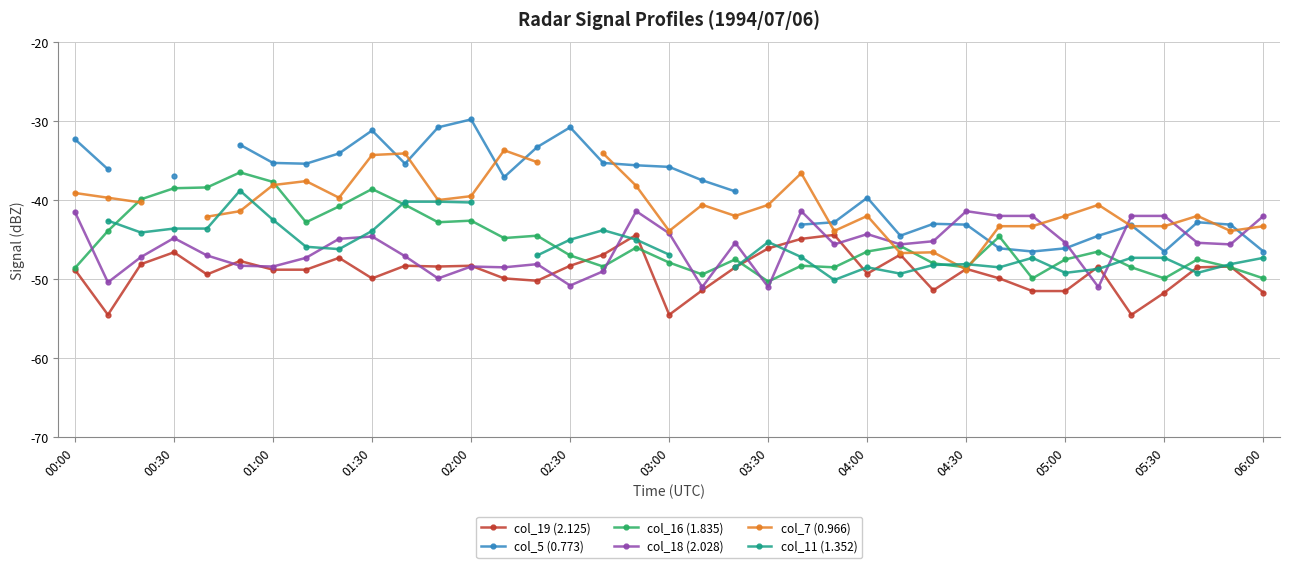

True or false: col_19 (2.125) has more than 1 points higher than both neighbors.

True